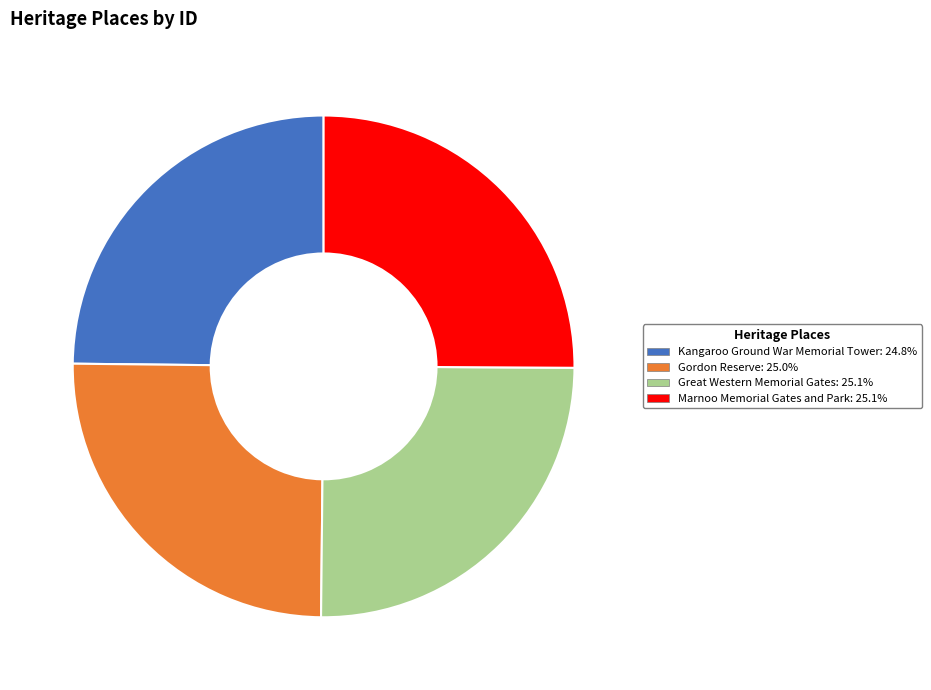

Is Kangaroo Ground War Memorial Tower the majority of the pie?

No